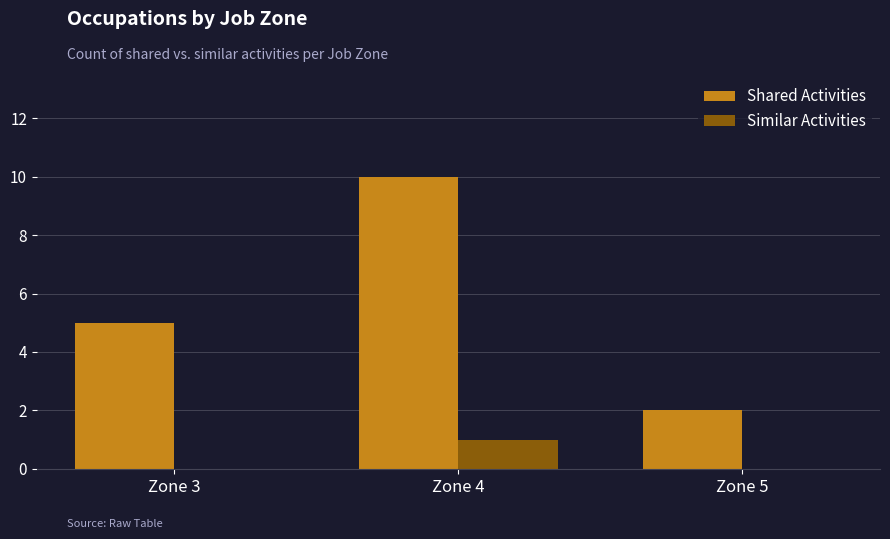

How many categories are shown in the chart?

3